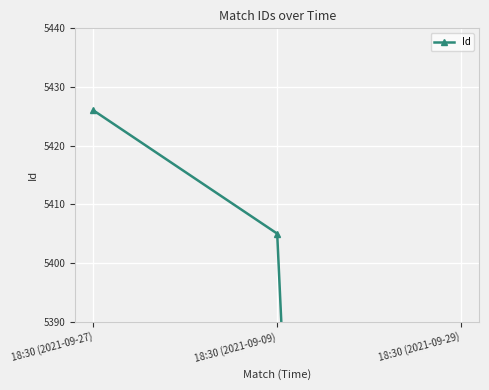

What is the label of the 2nd point from the right?

18:30 (2021-09-09)